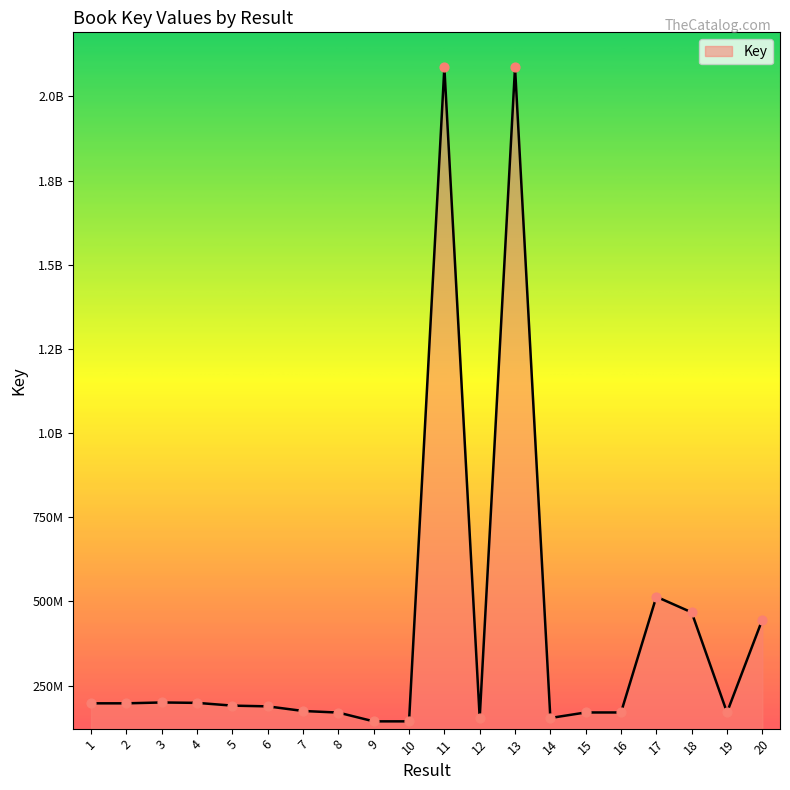

Is this an area chart (filled region under the line)?

Yes